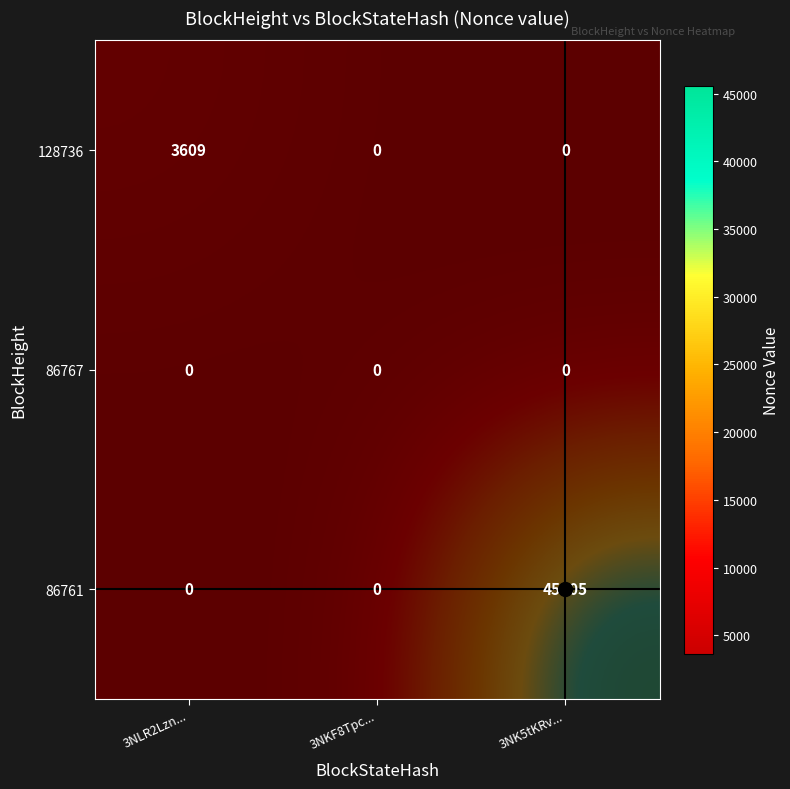

Which series has the largest range (max minus min)?

86761